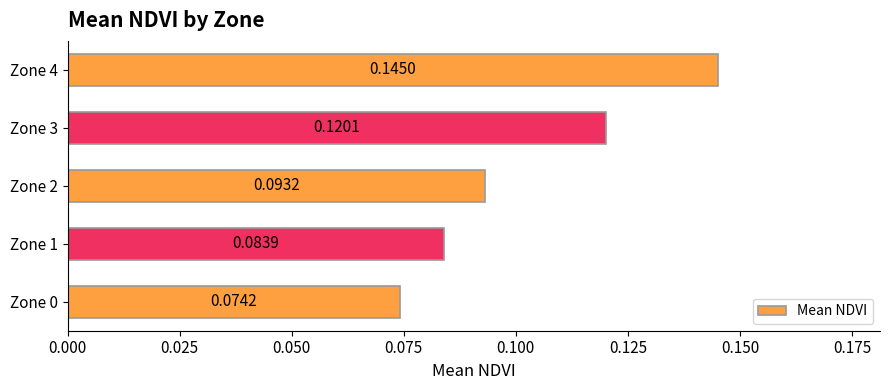

Does the chart contain any negative values?

No